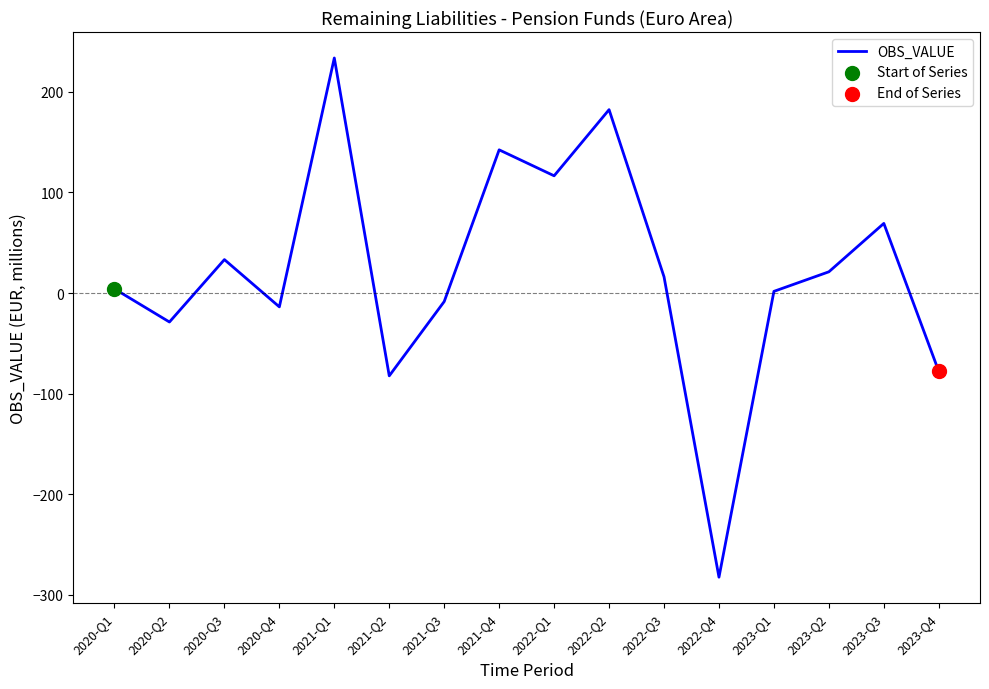

Which has a higher value, 2020-Q4 or 2020-Q1?

2020-Q1